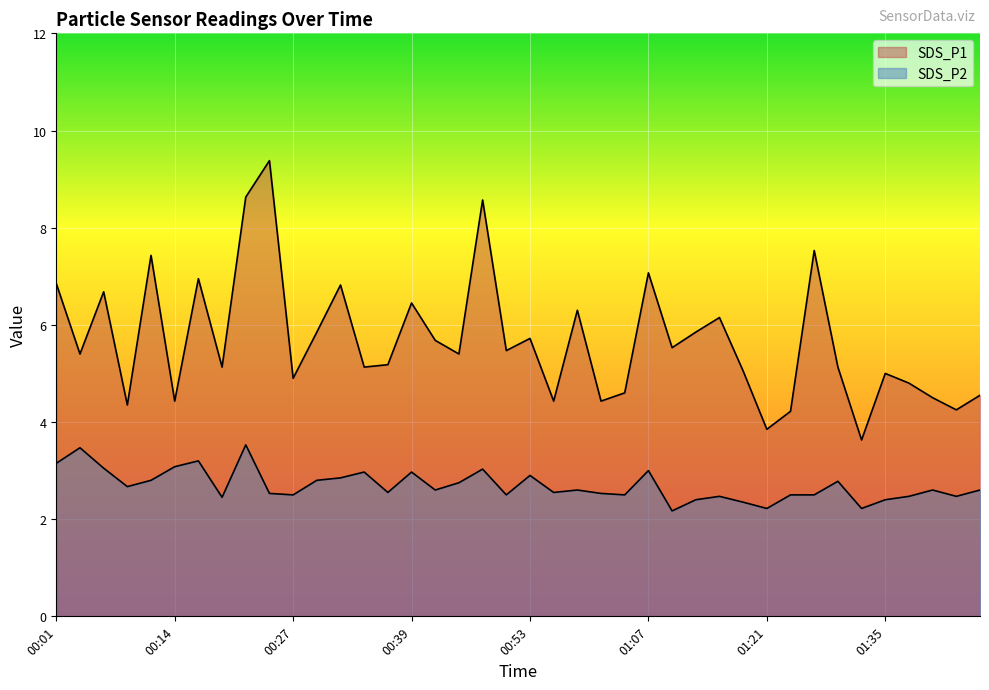

What is the difference between the maximum and minimum values in the SDS_P1 series?

5.8